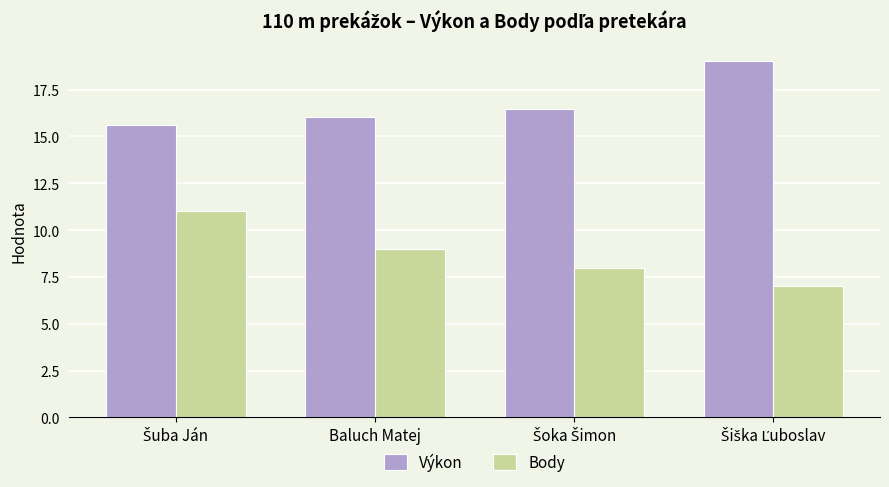

What are all the series names shown in the legend?

Výkon, Body